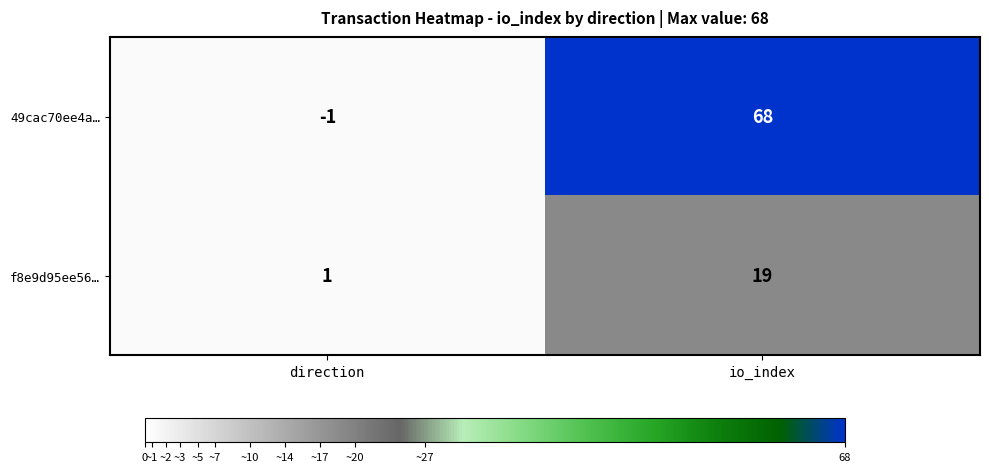

At io_index, list the series in order from smallest to largest.

f8e9d95ee56…, 49cac70ee4a…